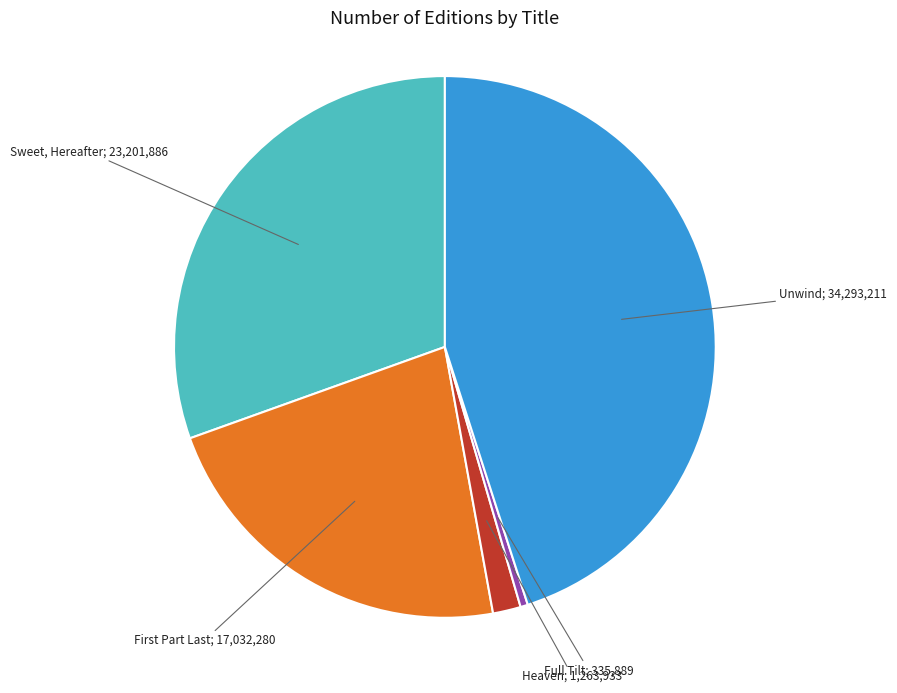

Is there any slice that represents more than half of the pie?

No